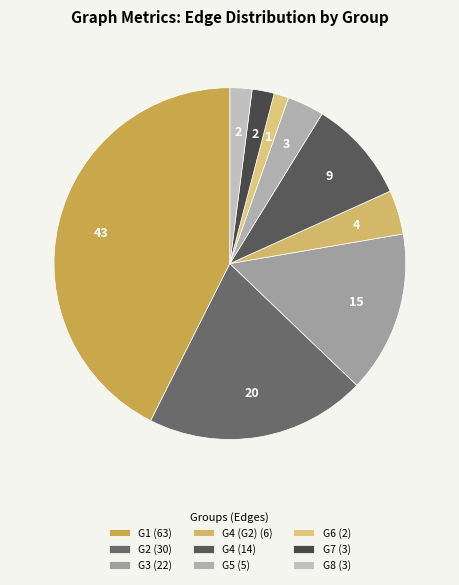

How many segments does this pie chart have?

9